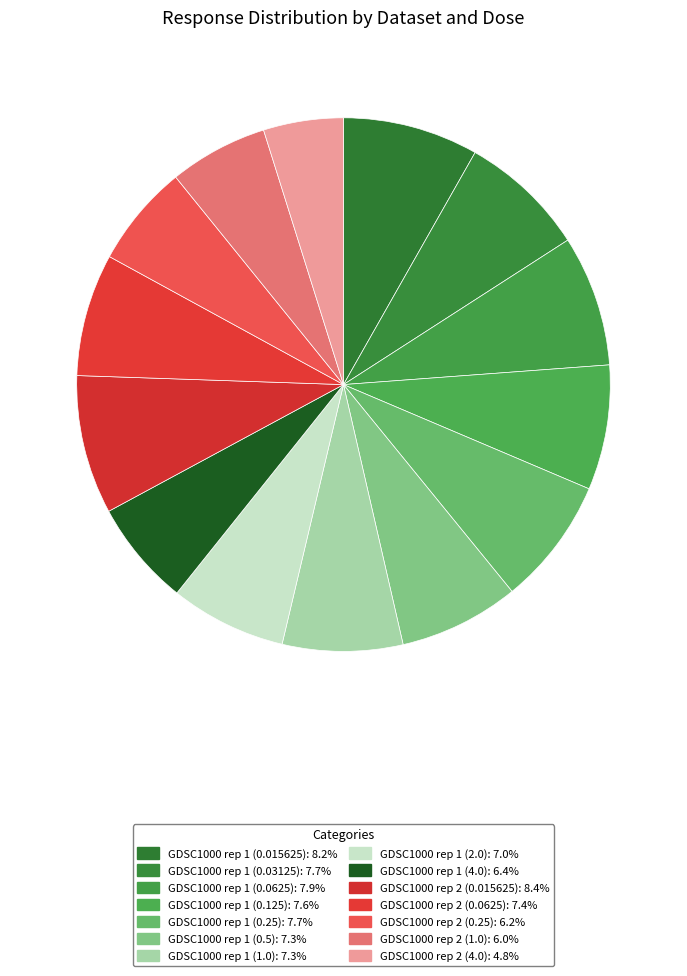

What percentage is the GDSC1000 rep 1 (4.0) slice, to the nearest percent?

6%